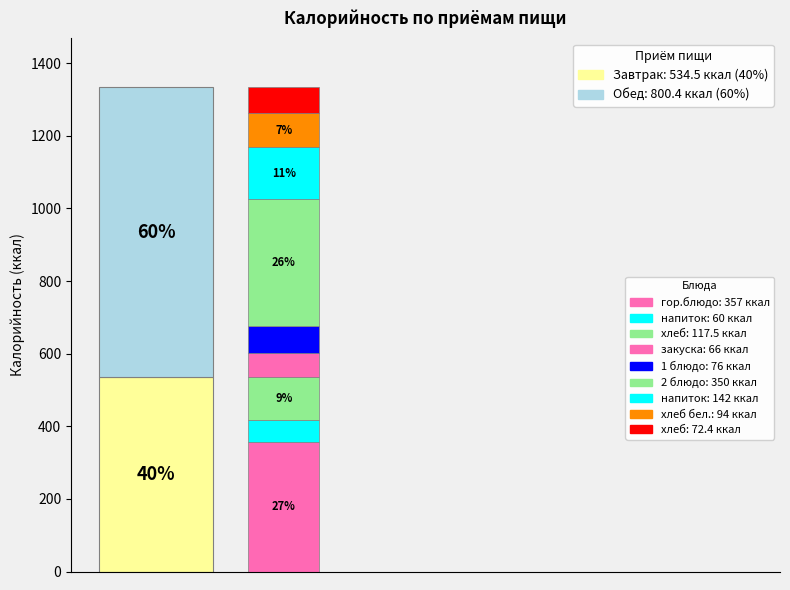

To the nearest percent, what percentage of the pie is Обед?

60%